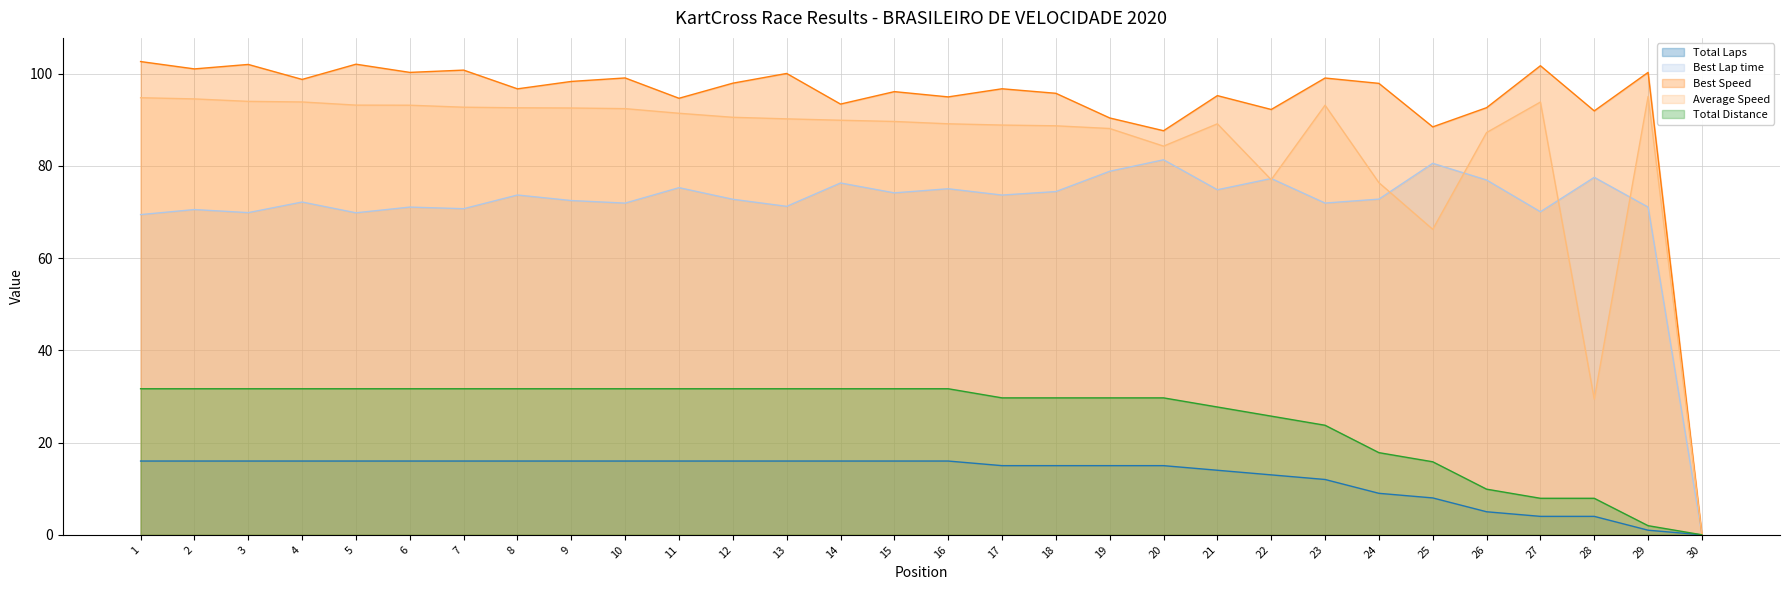

At 23, list the series in order from largest to smallest.

Best Speed, Average Speed, Best Lap time, Total Distance, Total Laps